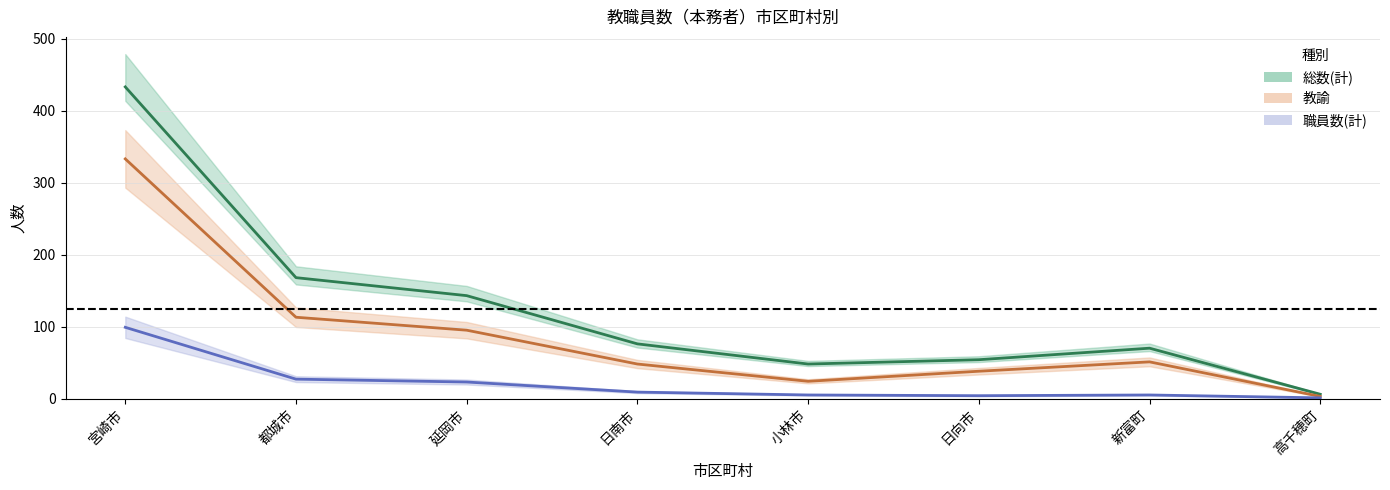

True or false: 女 and 男 intersect in this chart.

False